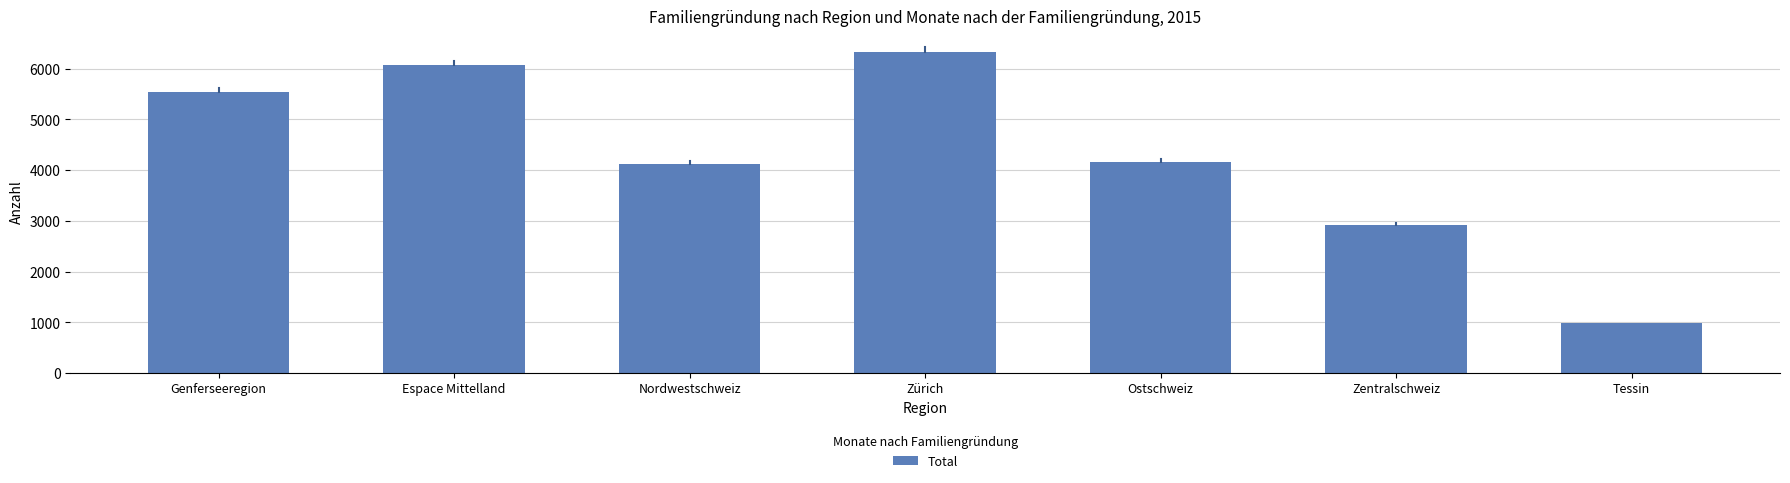

What is the ratio of the value at Nordwestschweiz to the value at Zentralschweiz?

1.4